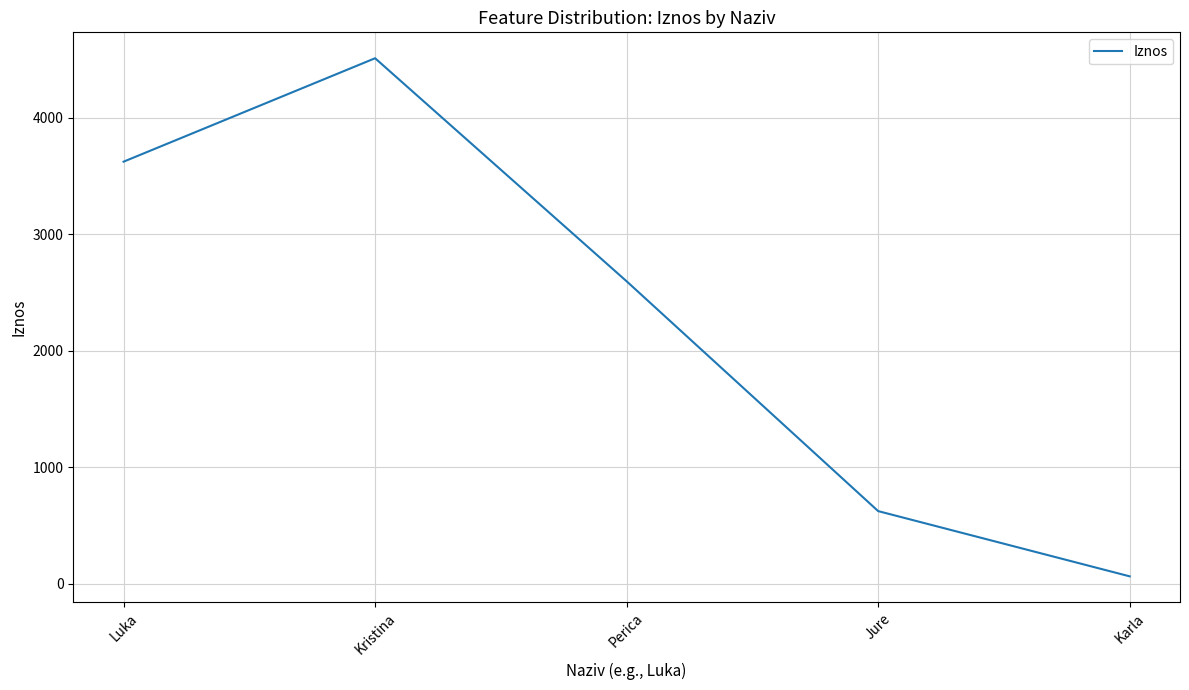

Rank the categories by value from lowest to highest.

Karla, Jure, Perica, Luka, Kristina